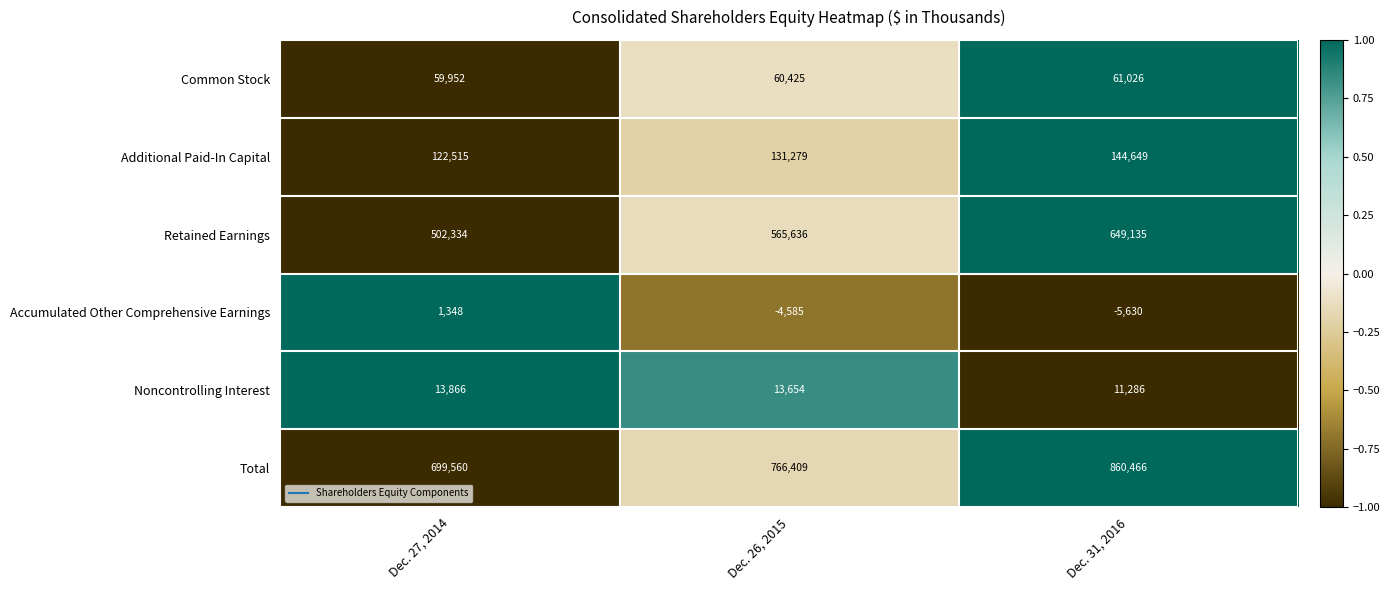

Which series has the largest total across all categories?

Total